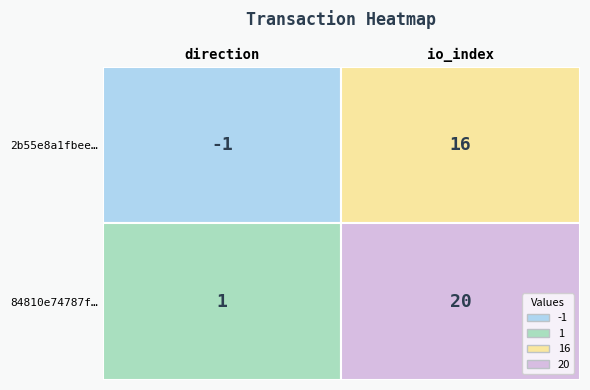

How many values in 2b55e8a1fbee8c75ee8e2be9361bb93fb6c97c5 are above zero?

1